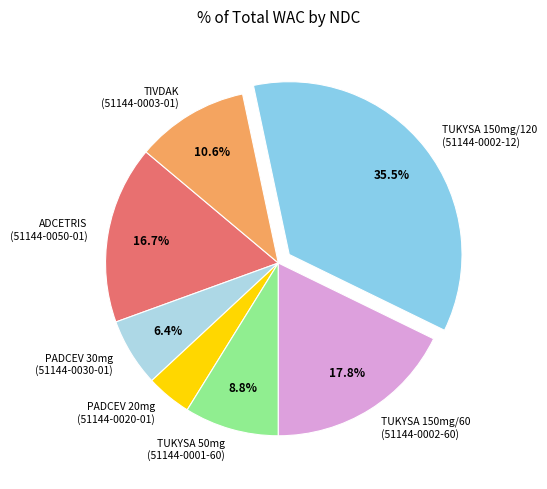

Combined, do ADCETRIS (51144-0050-01) and TUKYSA 150mg/60 (51144-0002-60) account for over 50%?

No